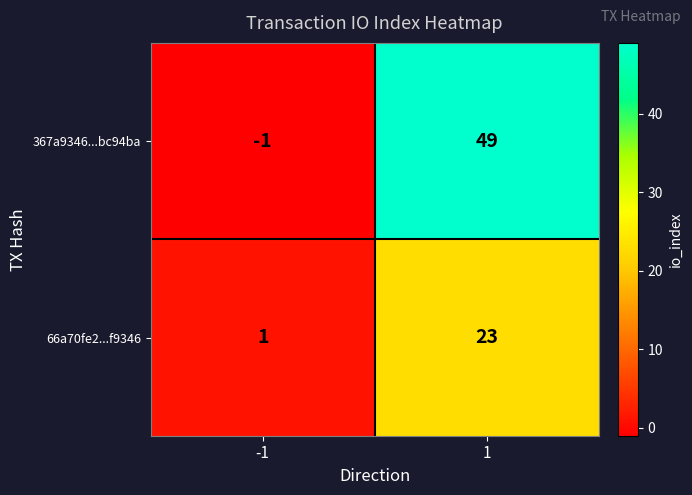

Is it true that 66a70fe2...f9346 equals 1 at -1?

True